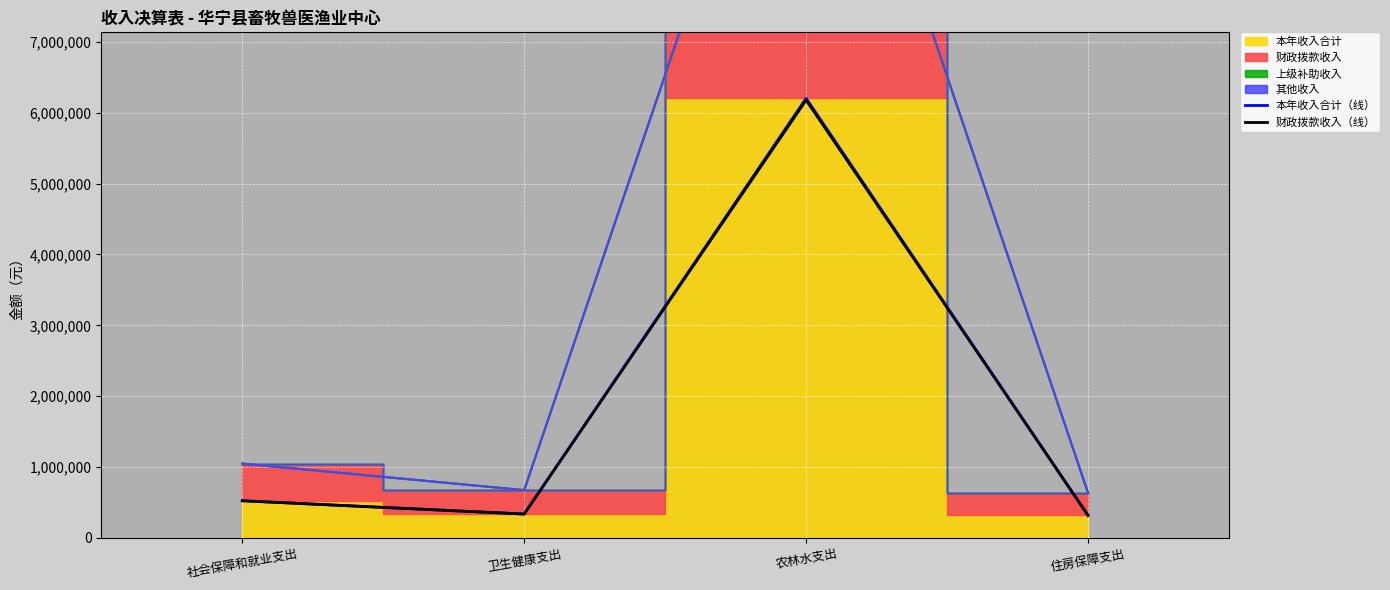

At which category does 本年收入合计（线） reach its first local peak?

农林水支出